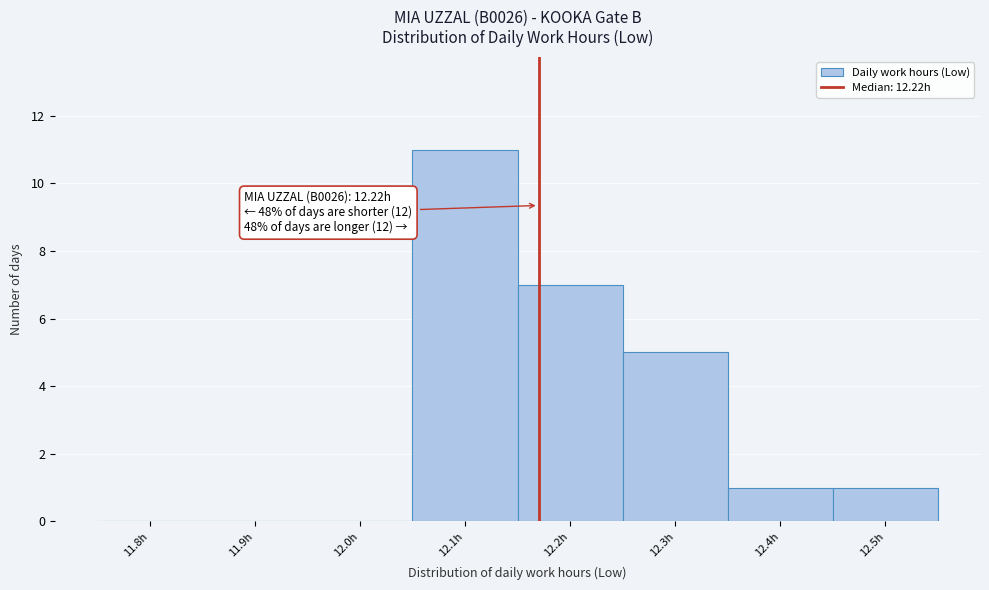

Reading left to right, what are all the values shown in this chart?

11.8h=0	11.9h=0	12.0h=0	12.1h=11	12.2h=7	12.3h=5	12.4h=1	12.5h=1